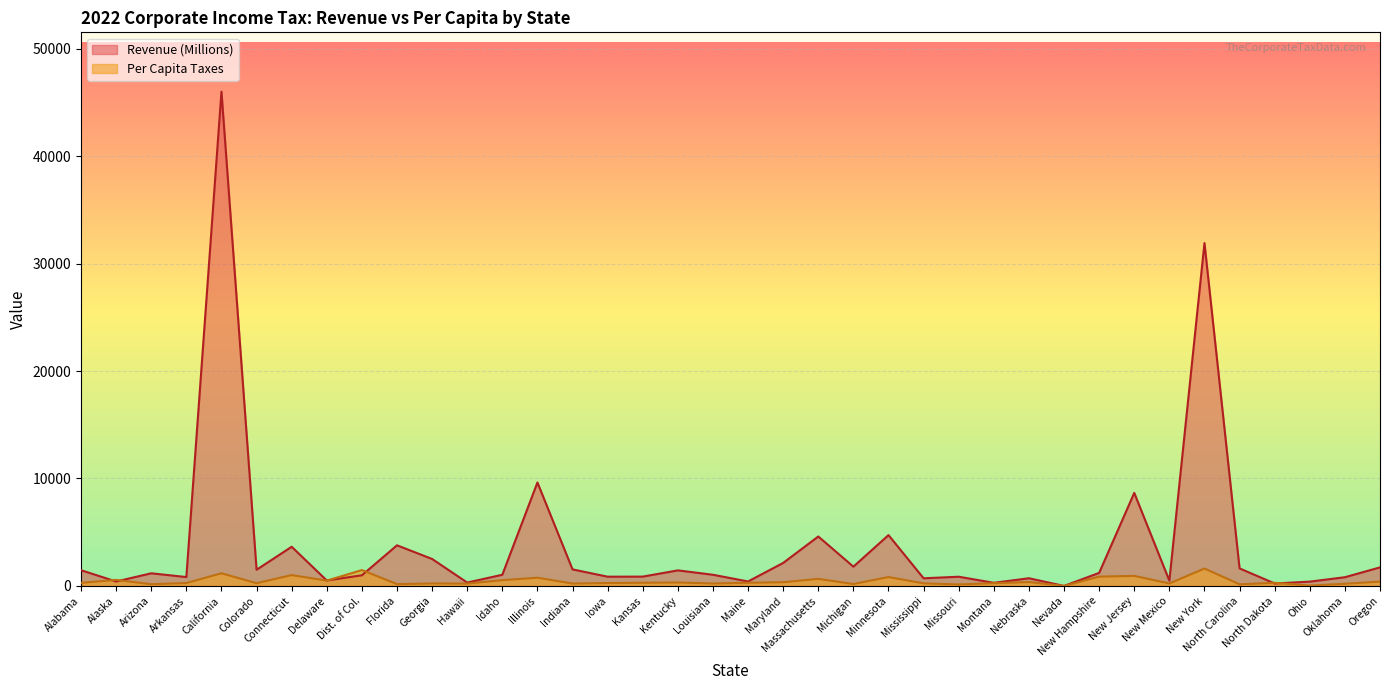

Read the Per Capita Taxes value at Colorado, to the nearest 100.

300